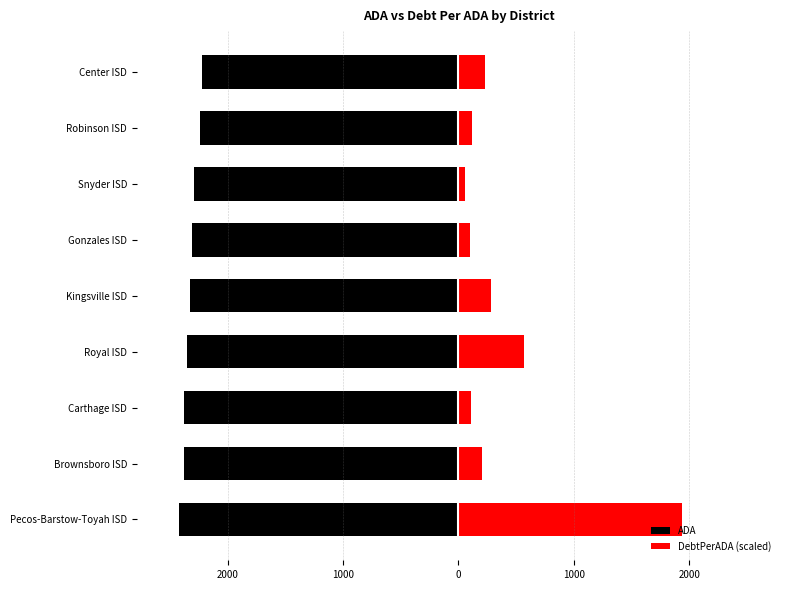

True or false: ADA has a value of -3797.1 at Carthage ISD.

False